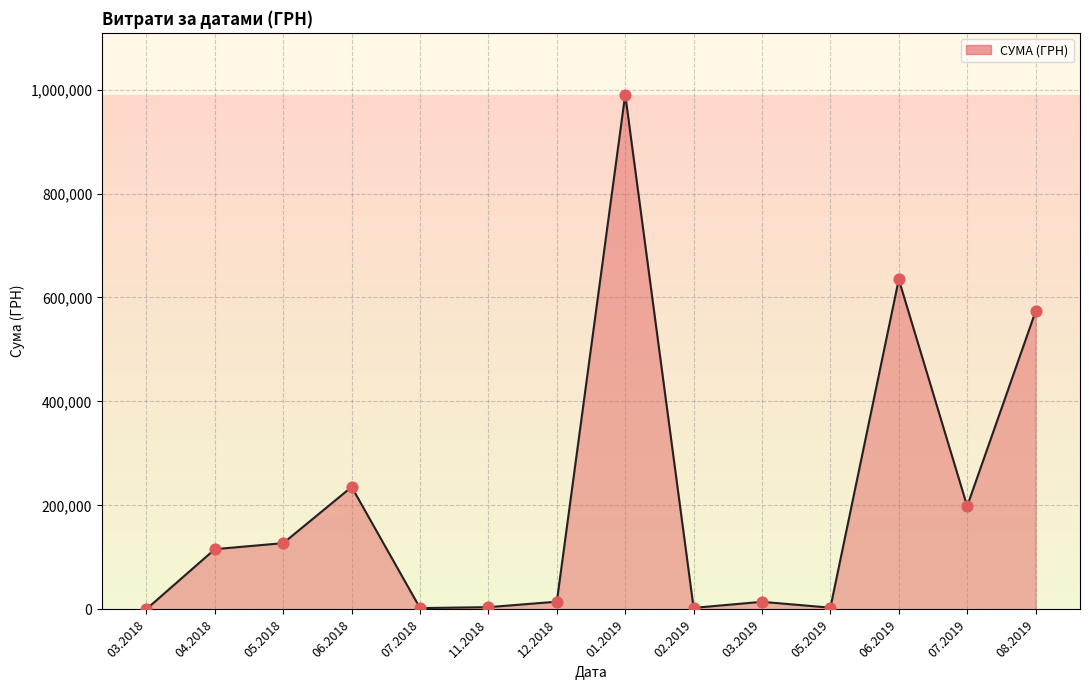

Between 03.2019 and 06.2019, which is larger?

06.2019